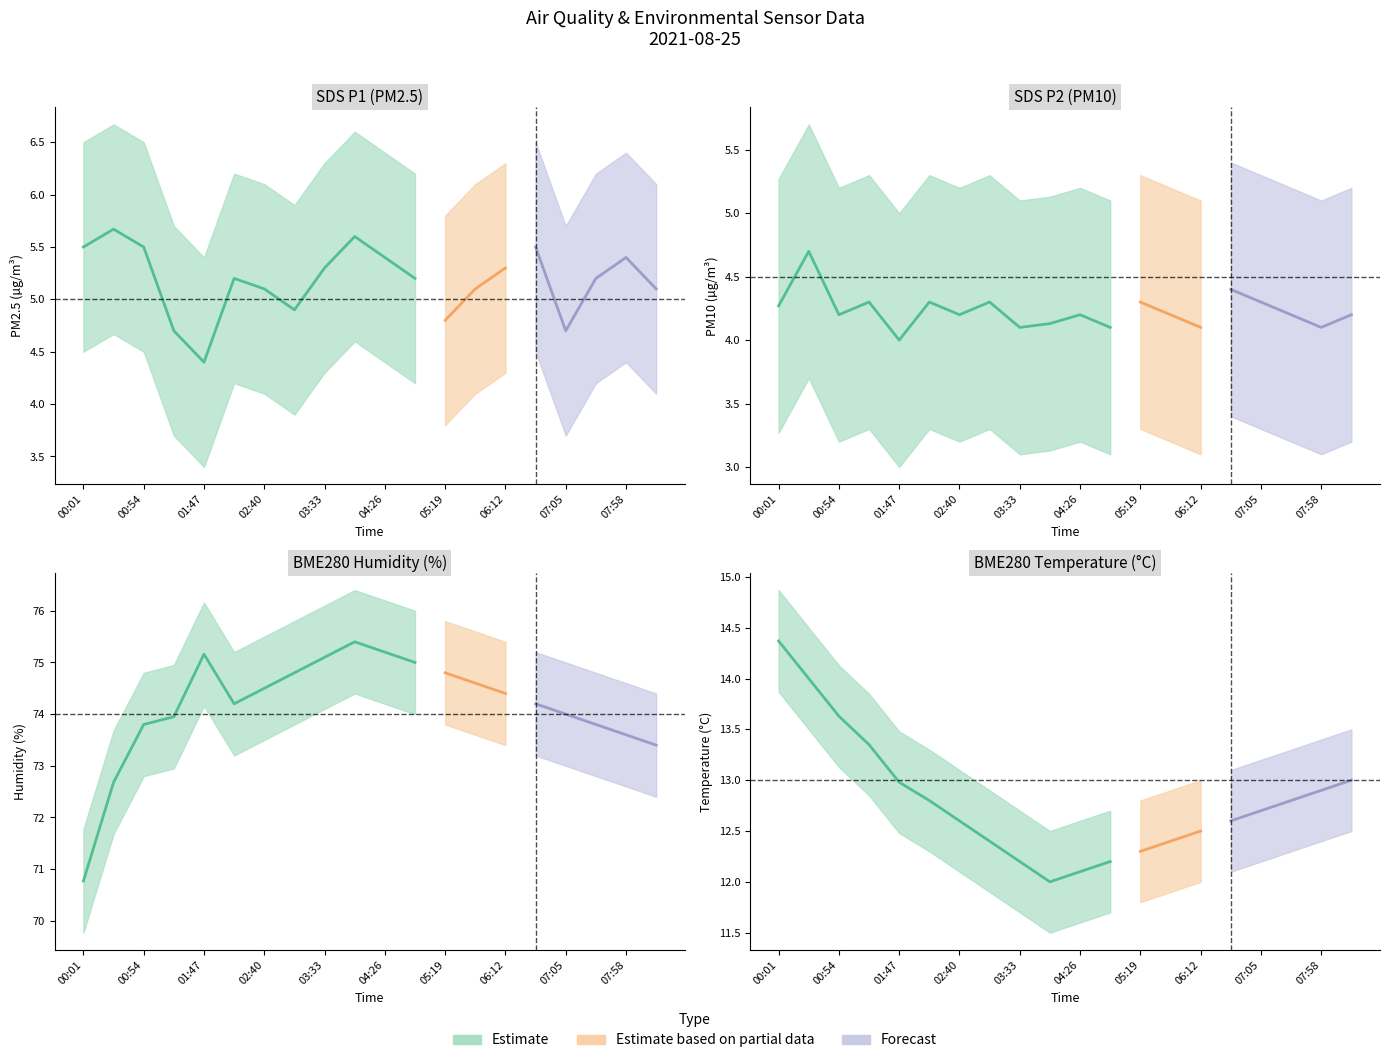

Which series has the largest total across all categories?

BME280_humidity